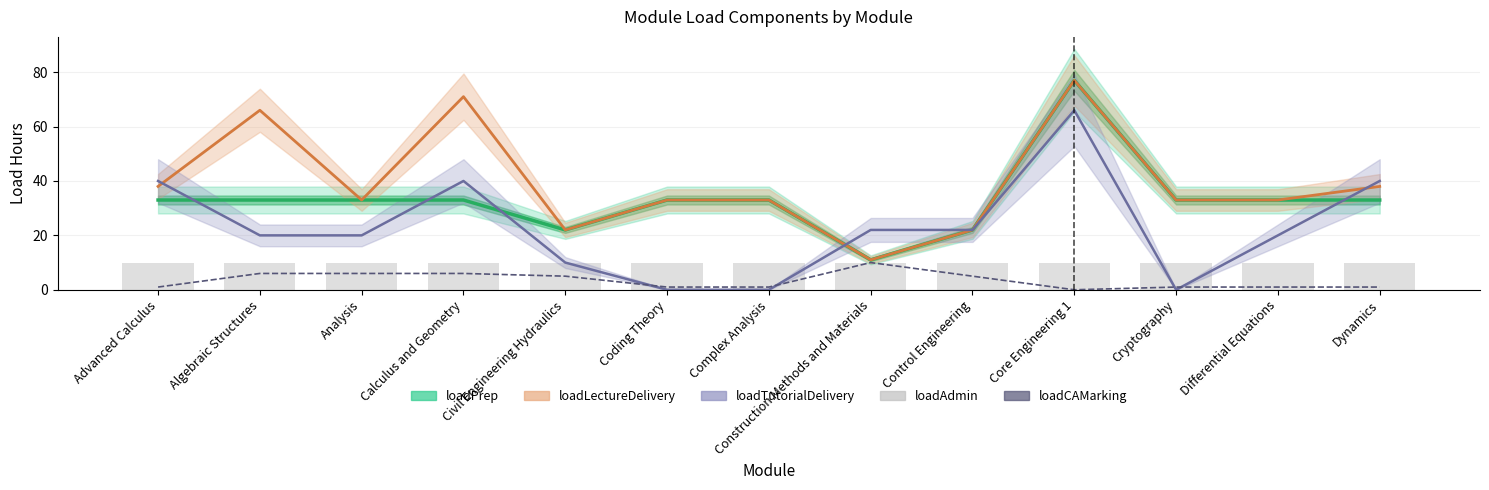

Which series has the largest range (max minus min)?

loadPrep